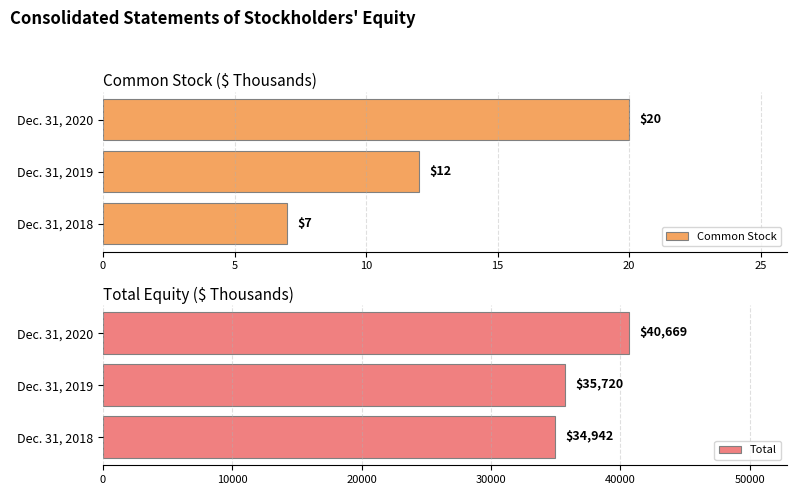

How many groups of bars are there?

3